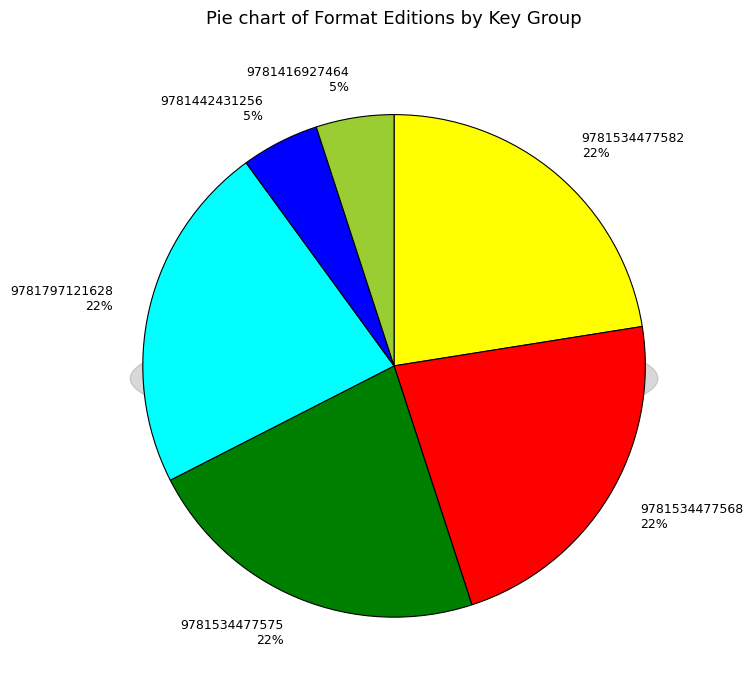

To the nearest percent, what is the average slice percentage?

17%